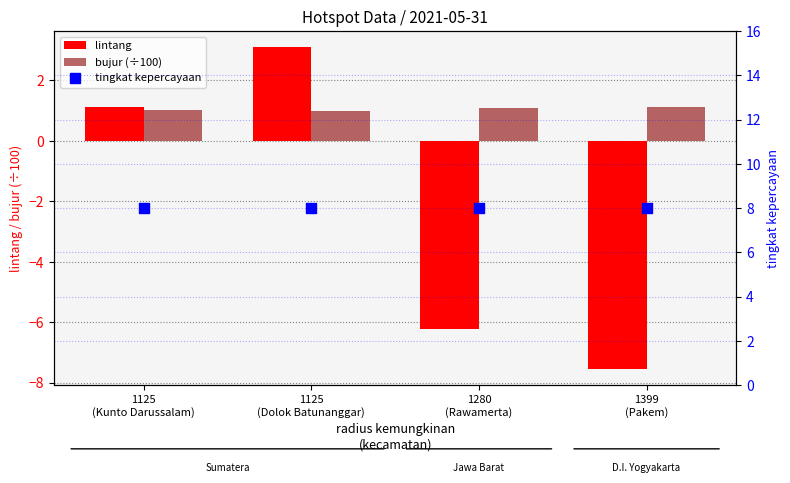

What are all the series names shown in the legend?

lintang, bujur (÷100), tingkat kepercayaan